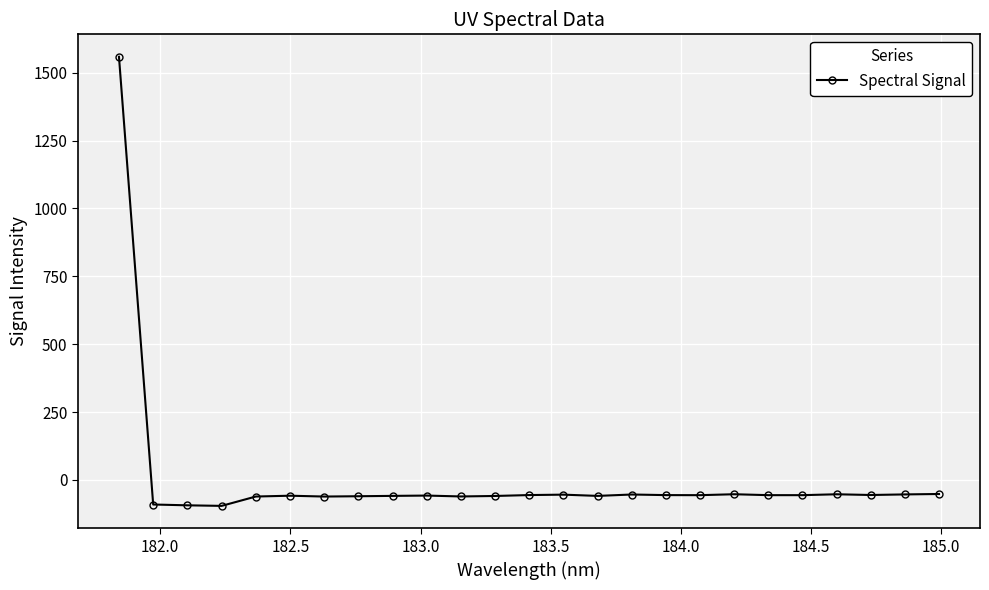

What is the greatest value displayed?

1558.4